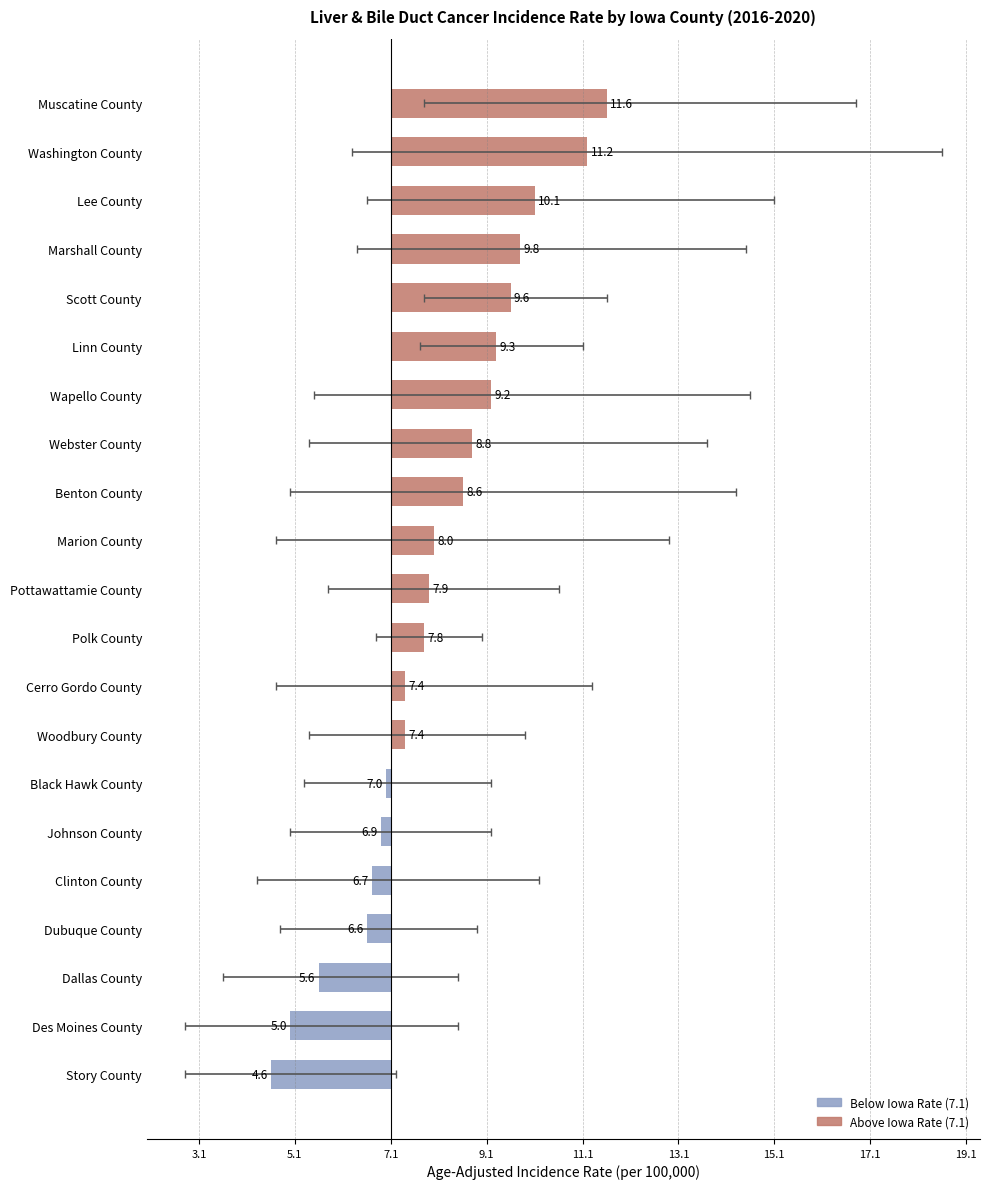

What is the change in value from Clinton County to Linn County?

+2.6